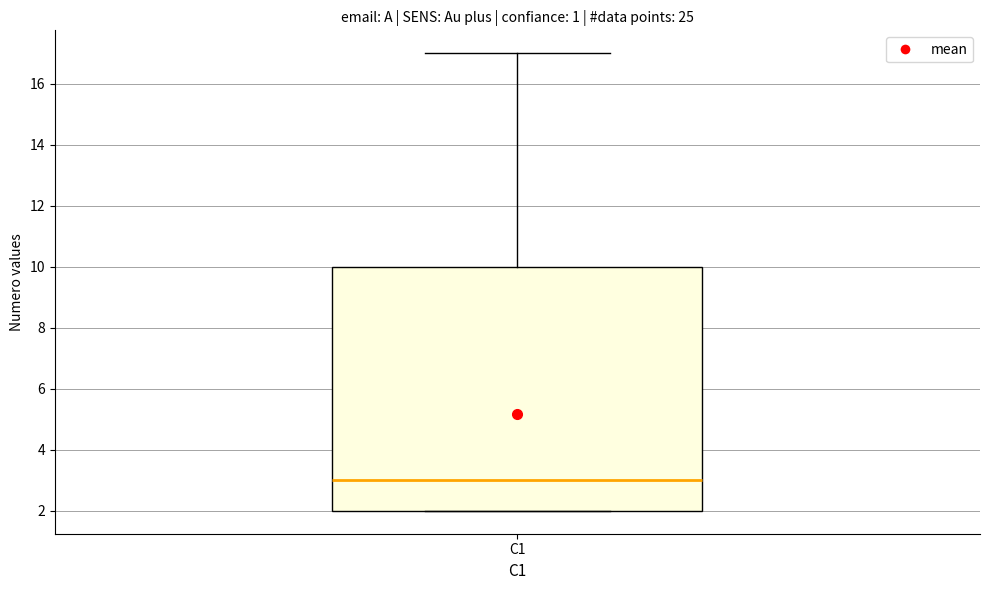

Read this box plot against the y-axis: the position of the median line, the range covered by the box, and the ends of both whiskers. The values are not printed on the chart, so give them approximately, as read against the axis.

median 3, box 2 to 10, whiskers 2 to 17